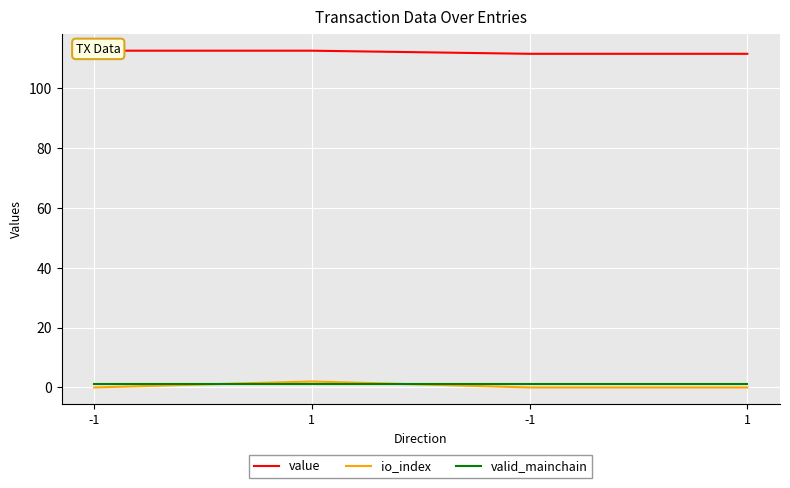

How many times do valid_mainchain and io_index cross each other?

2